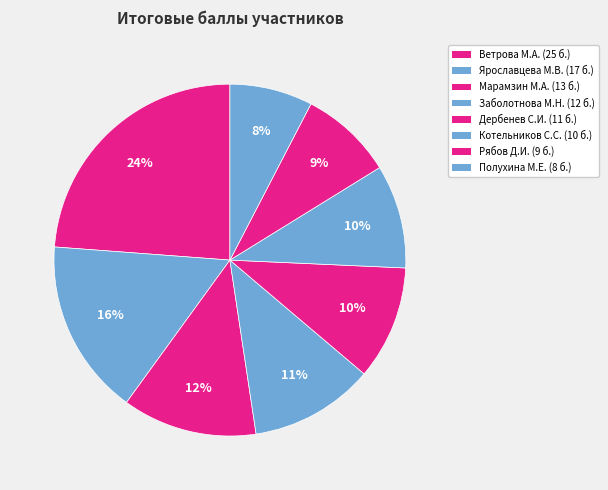

Which slice is the largest?

Ветрова Мария Андреевна